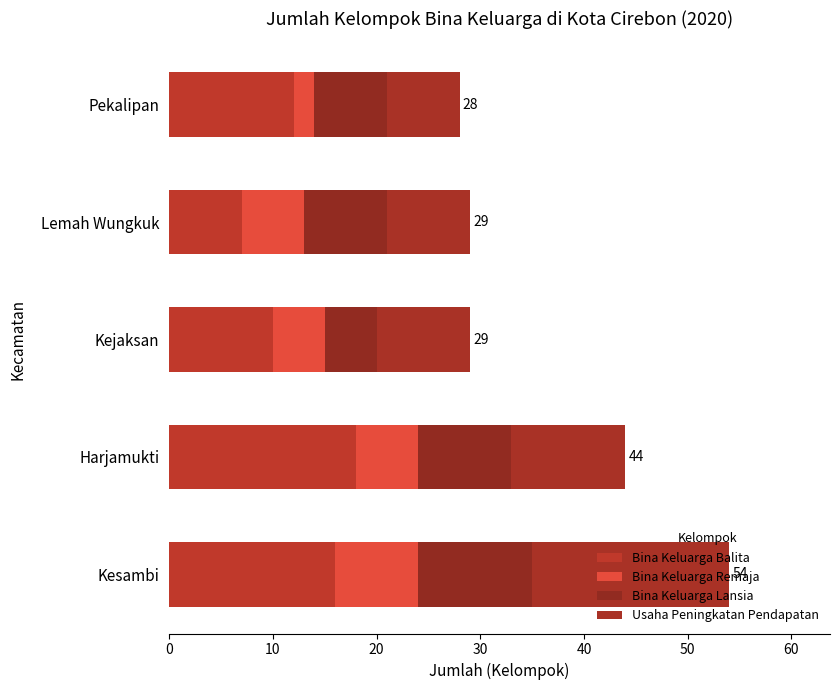

Count the number of data series in this chart.

4